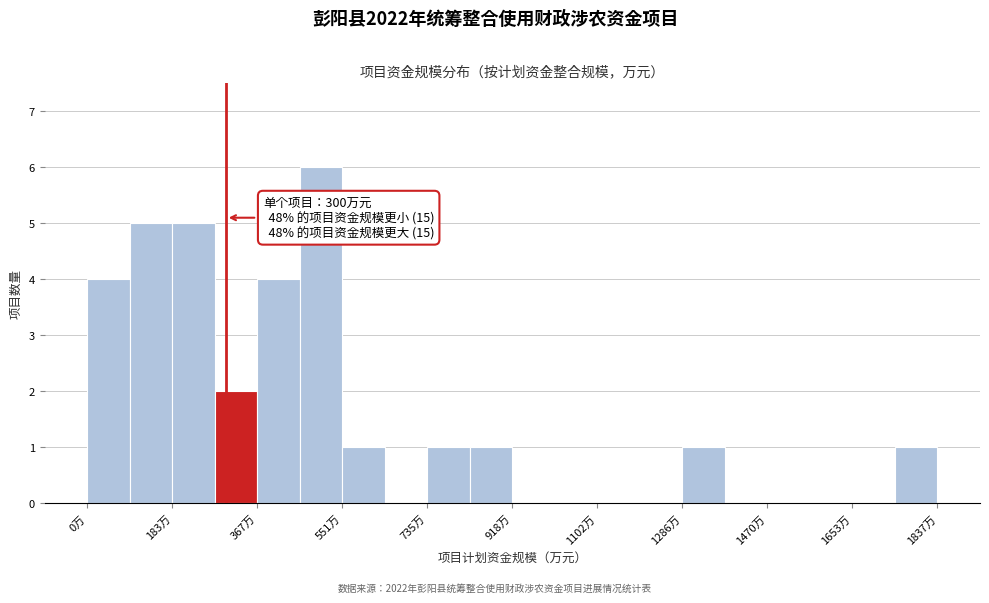

Over which range of the x-axis is the bar tallest?

460 to 560